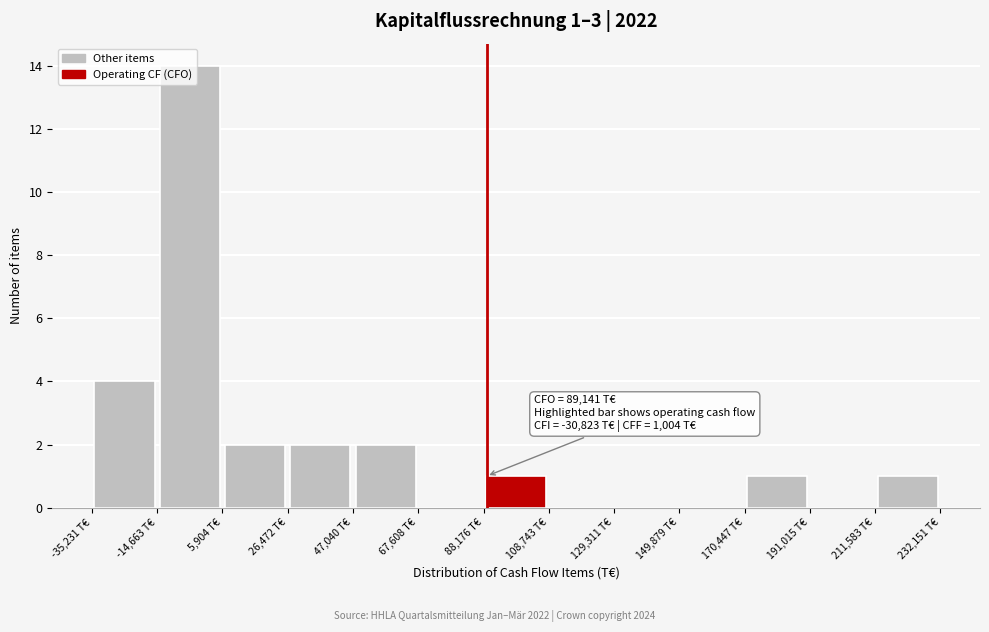

Over which range of the x-axis is the bar tallest?

-15000 to 5000